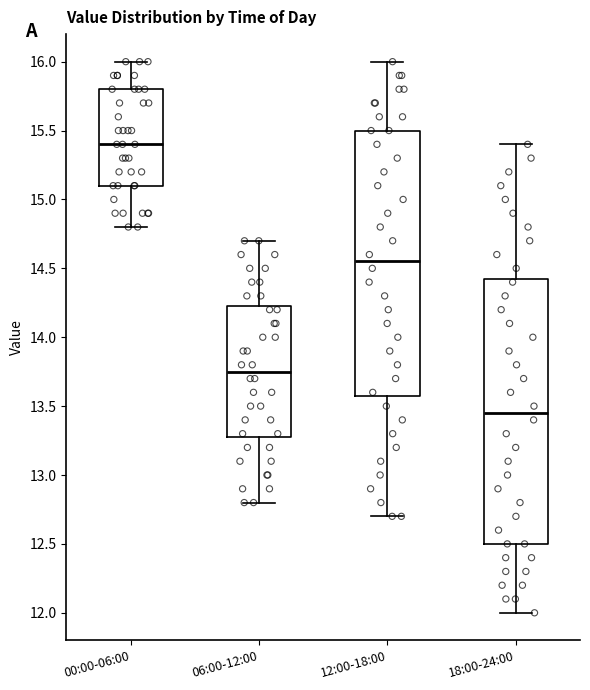

Which box has the lowest median line?

18:00-24:00